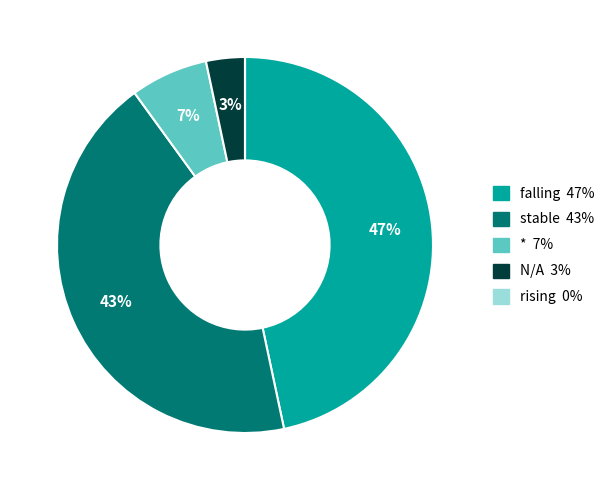

Is there a majority slice in this chart?

No